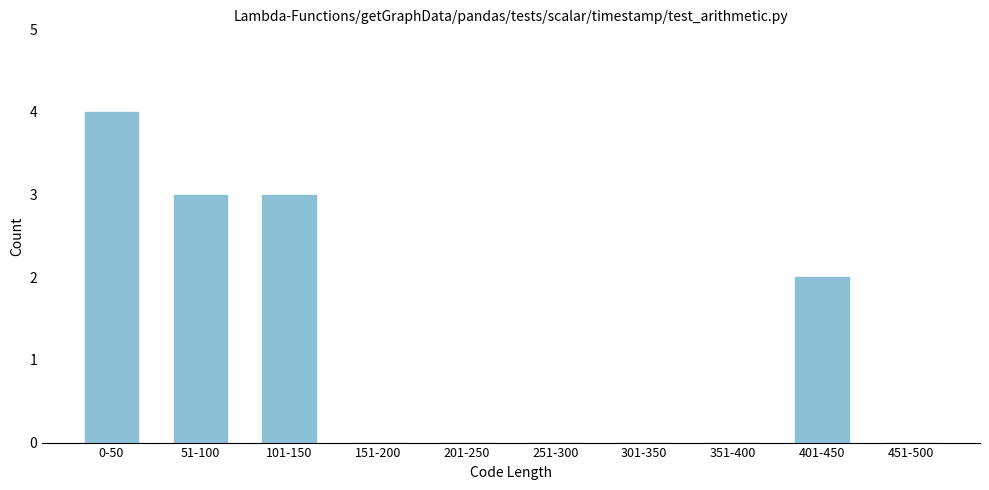

Reading left to right, list all the values displayed in this chart.

0-50=4	51-100=3	101-150=3	151-200=0	201-250=0	251-300=0	301-350=0	351-400=0	401-450=2	451-500=0